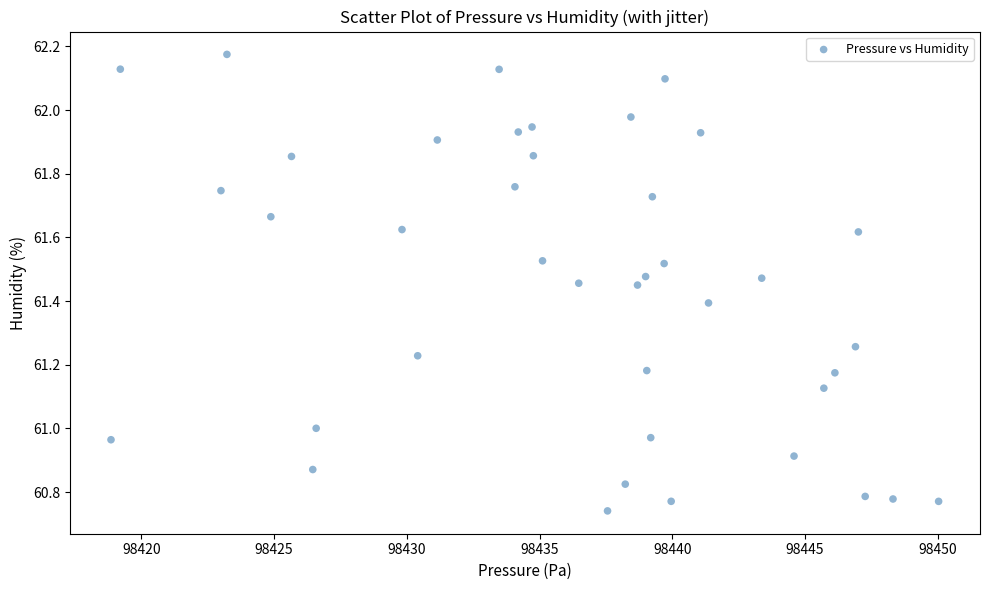

What is the range of X values (max minus min)?

31.2